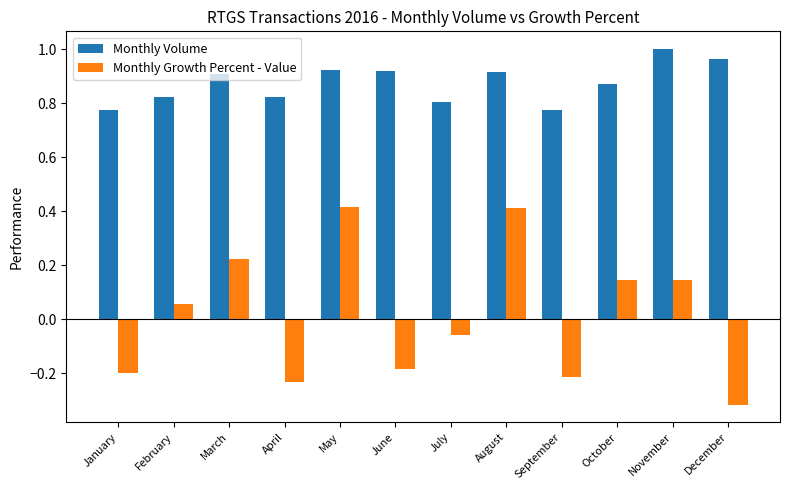

Which label corresponds to the smallest value in the chart?

December